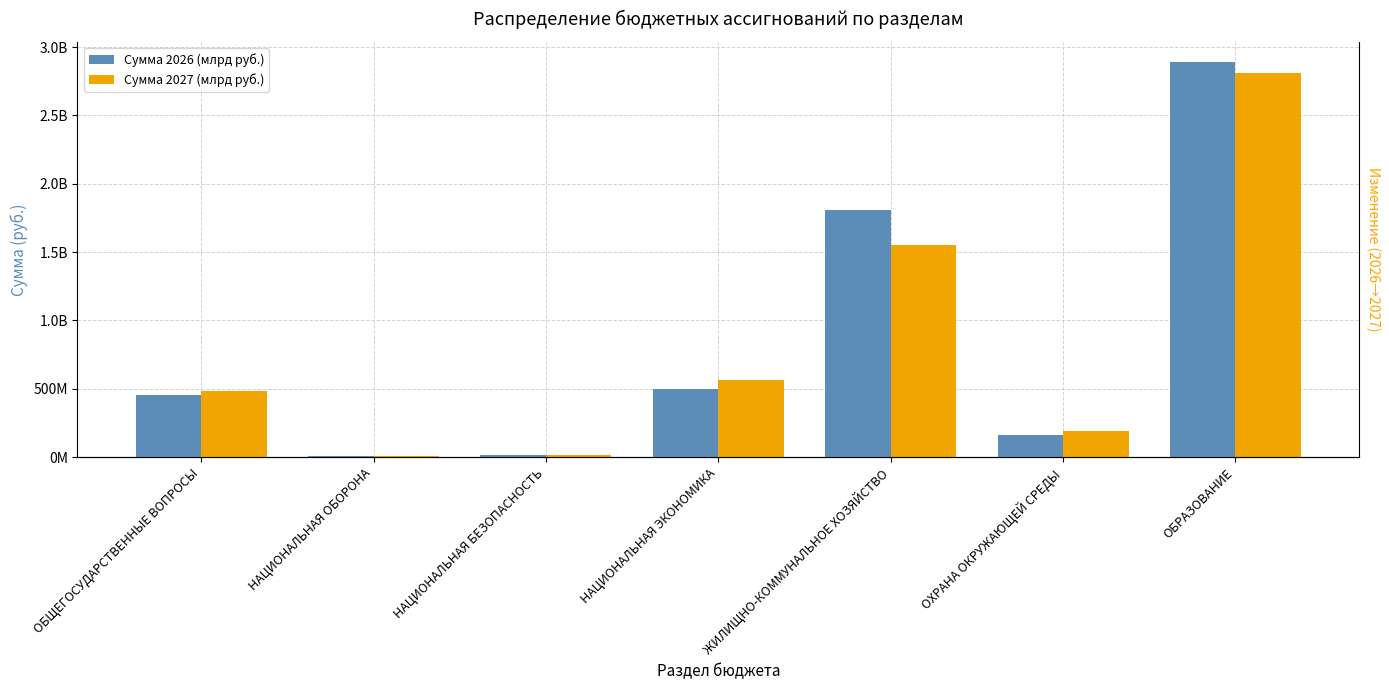

The Сумма 2027 (млрд руб.) series shows 480226550.4 at ОБЩЕГОСУДАРСТВЕННЫЕ ВОПРОСЫ. True or false?

True